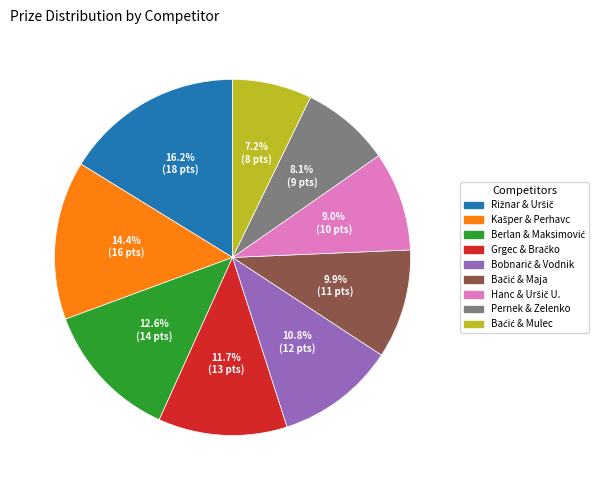

Count the number of slices in the pie.

9